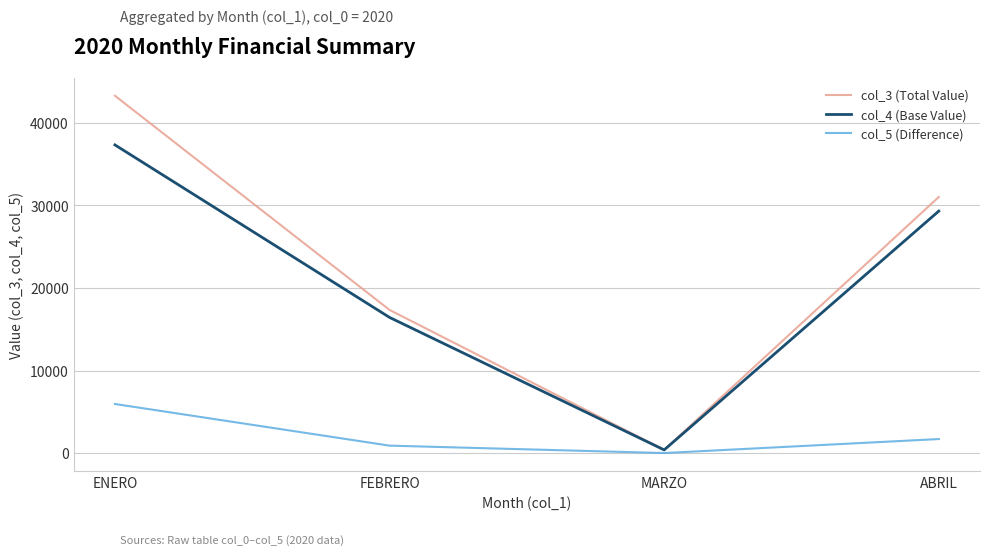

In col_3 (Total Value), how many points are lower than both neighbors (excluding endpoints)?

1